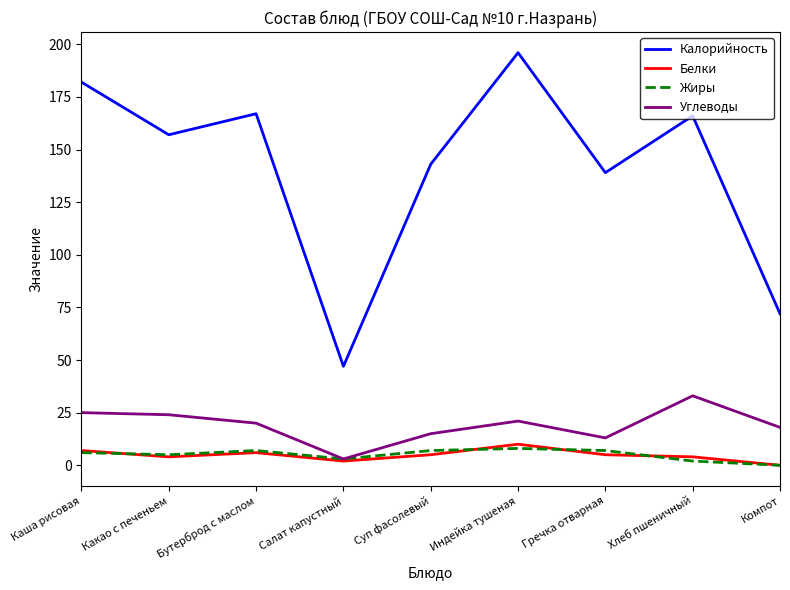

Which series has the widest spread of values?

Калорийность